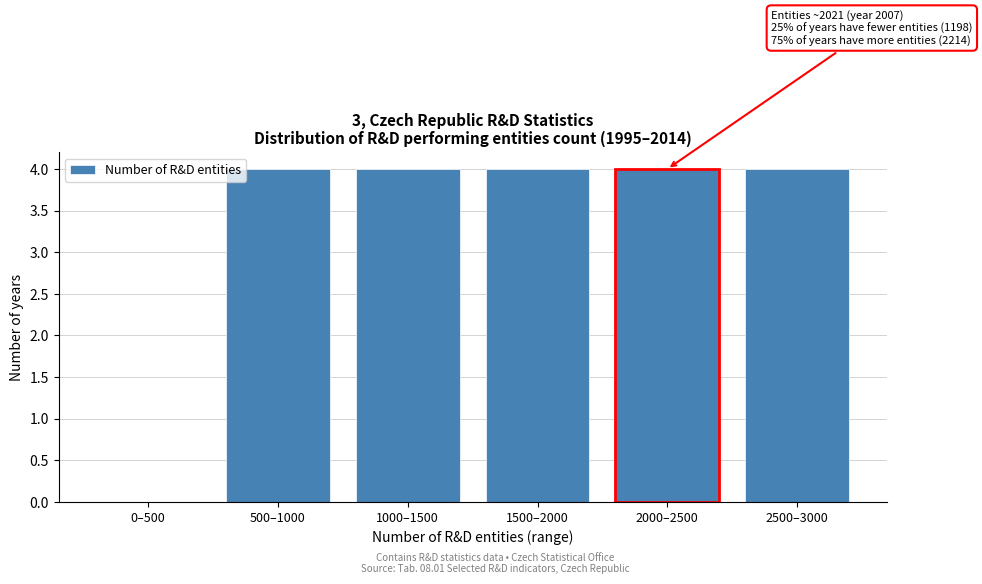

Reading left to right, transcribe all the data shown in this chart.

0–500=0	500–1000=4	1000–1500=4	1500–2000=4	2000–2500=4	2500–3000=4